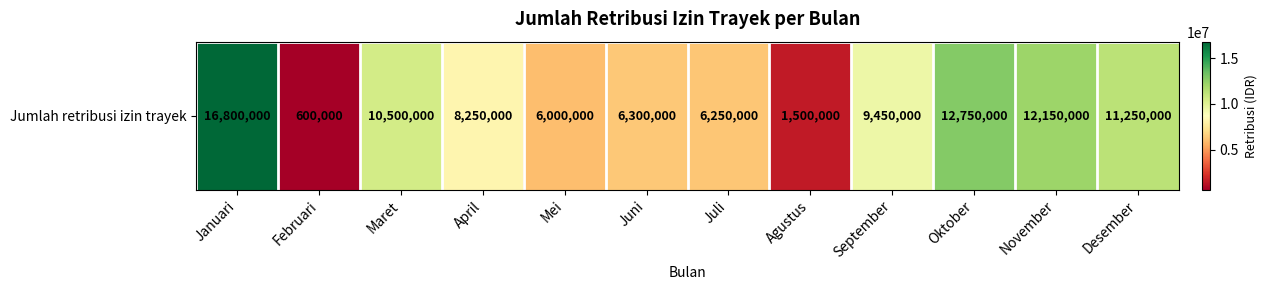

What is the change in value from Maret to September?

-1050000